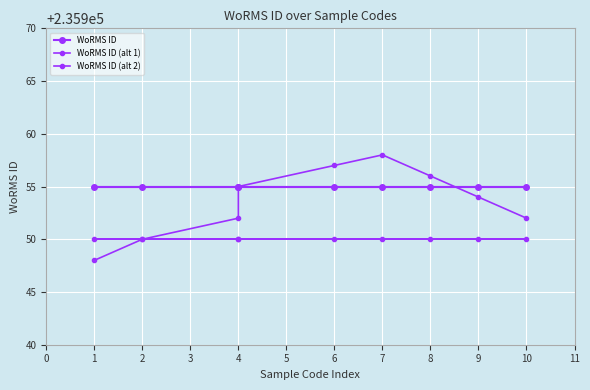

Between 8 and 7, which is larger?

8